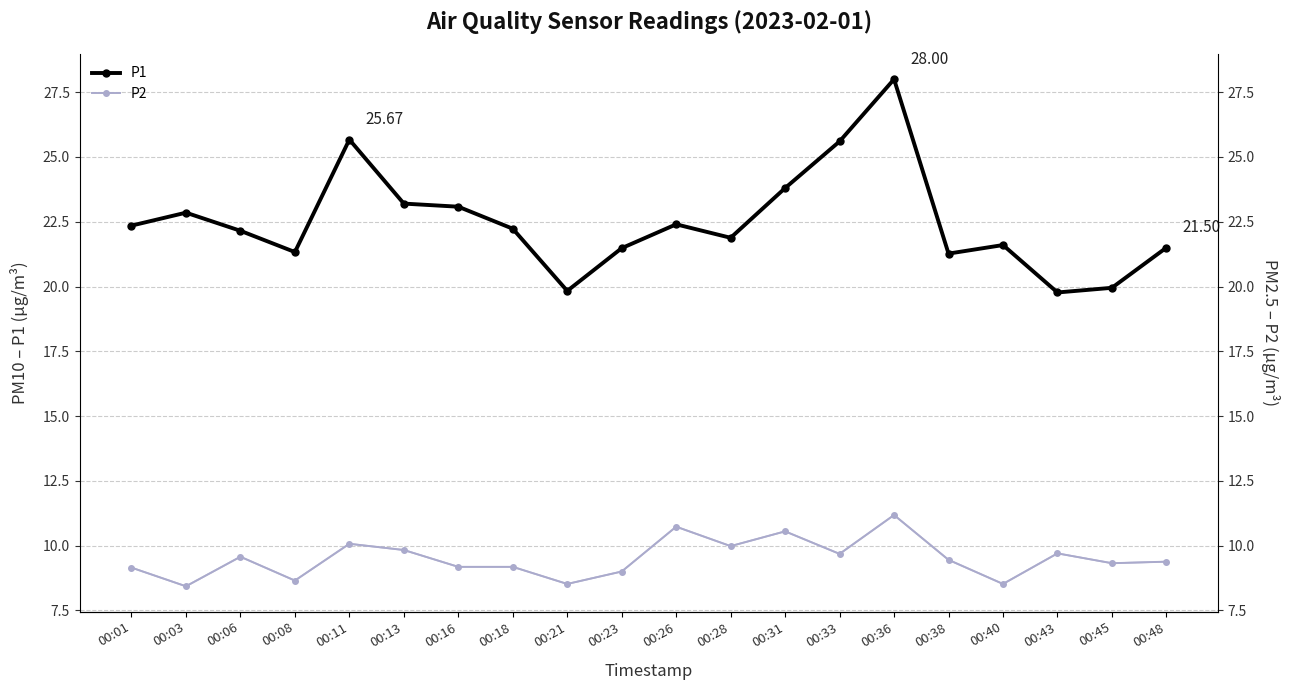

What is the total value across all series at 00:43?

29.5